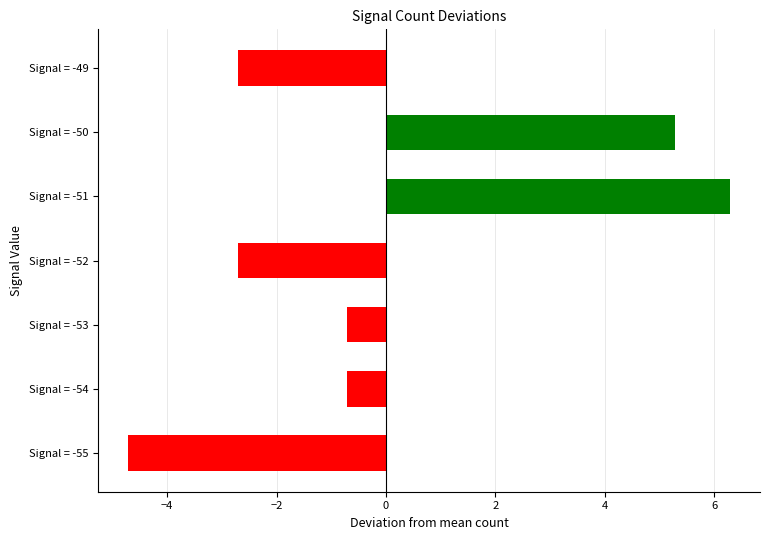

Count the number of data series in this chart.

1